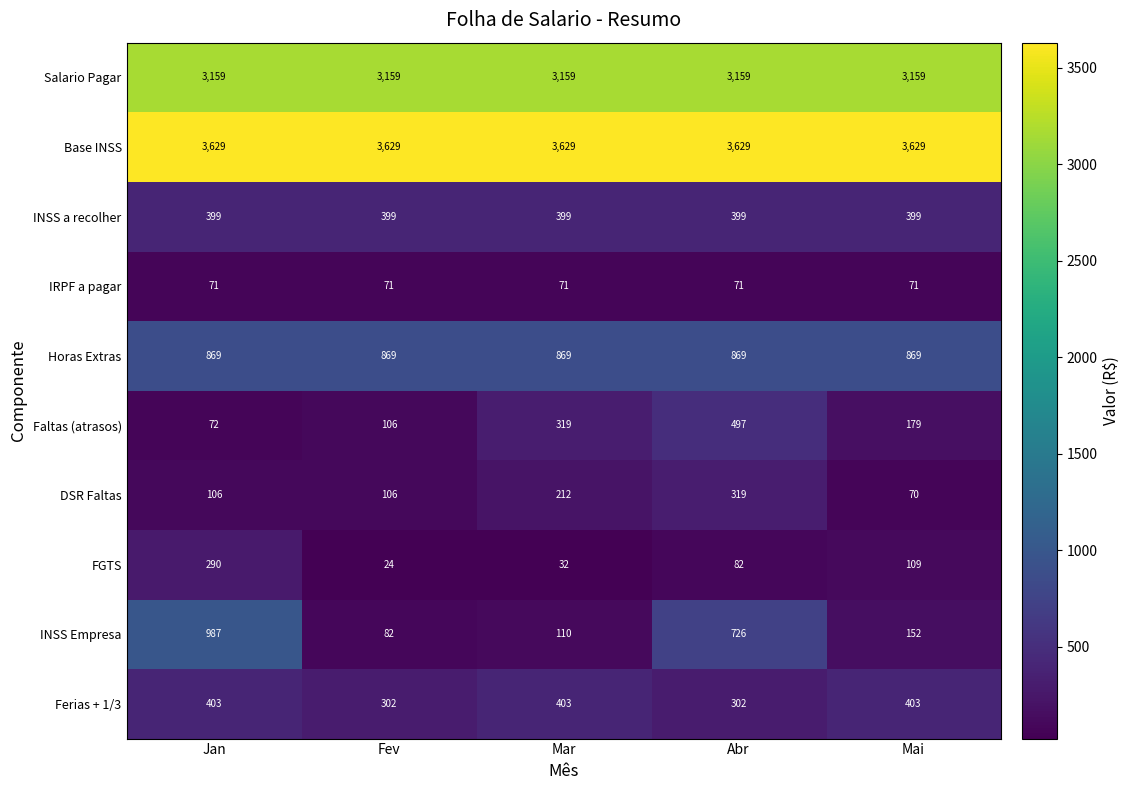

What is the sum of the Ferias + 1/3 values at Mai and Abr?

705